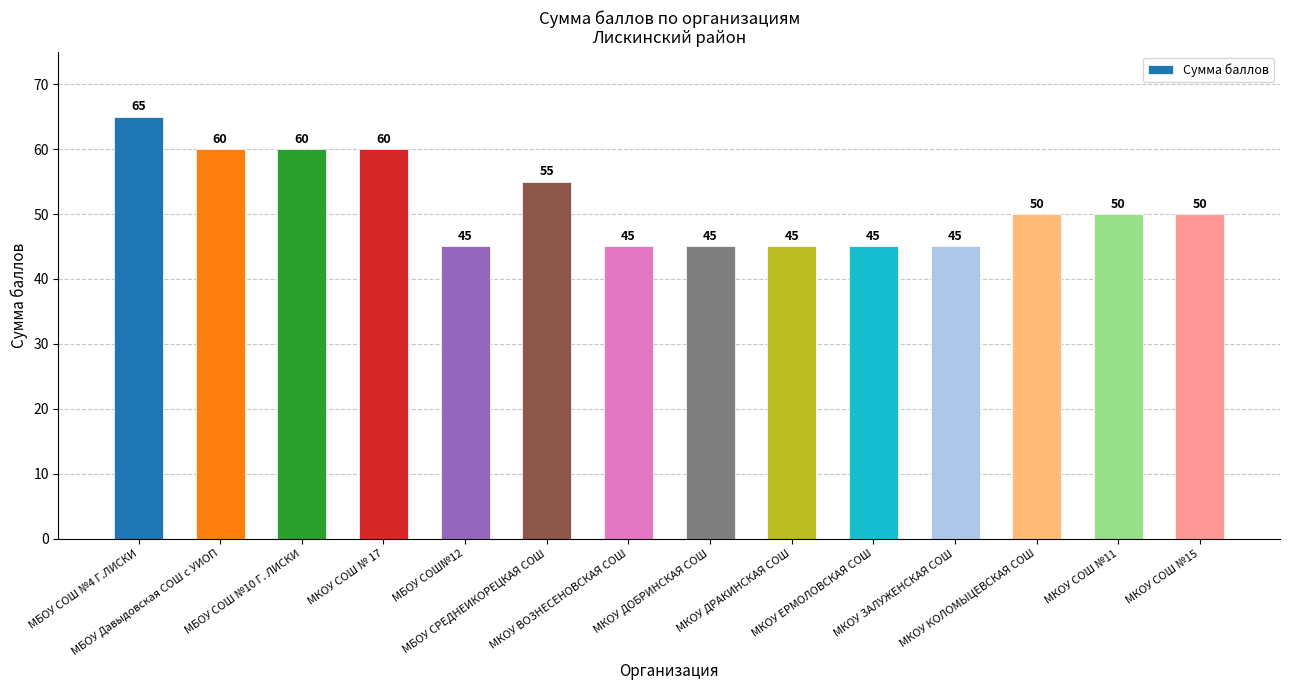

Reading right to left, list all the values displayed in this chart.

50	50	50	45	45	45	45	45	55	45	60	60	60	65